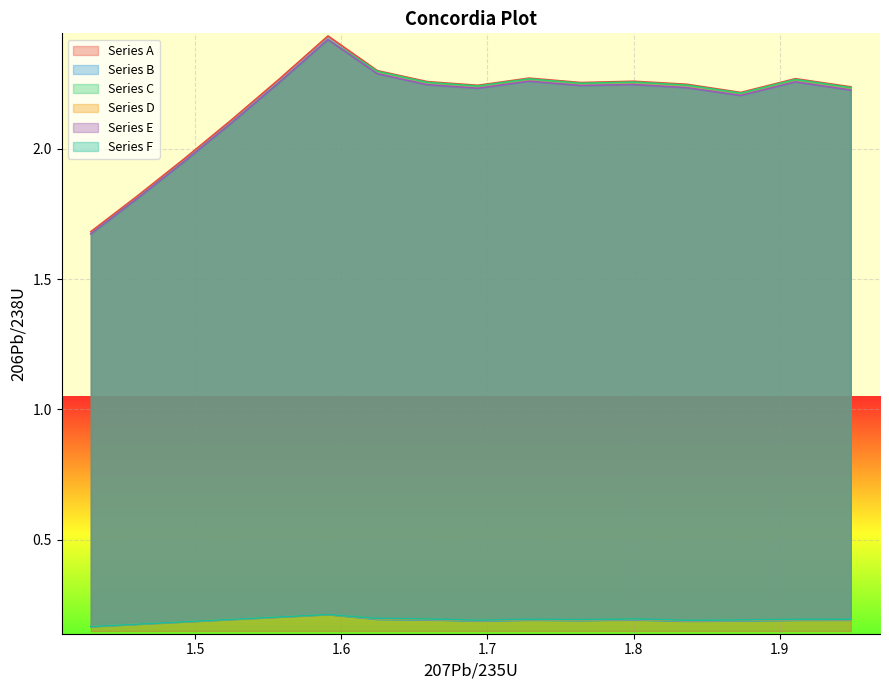

The value of curve_2 at 0 is 0.3. True or false?

False